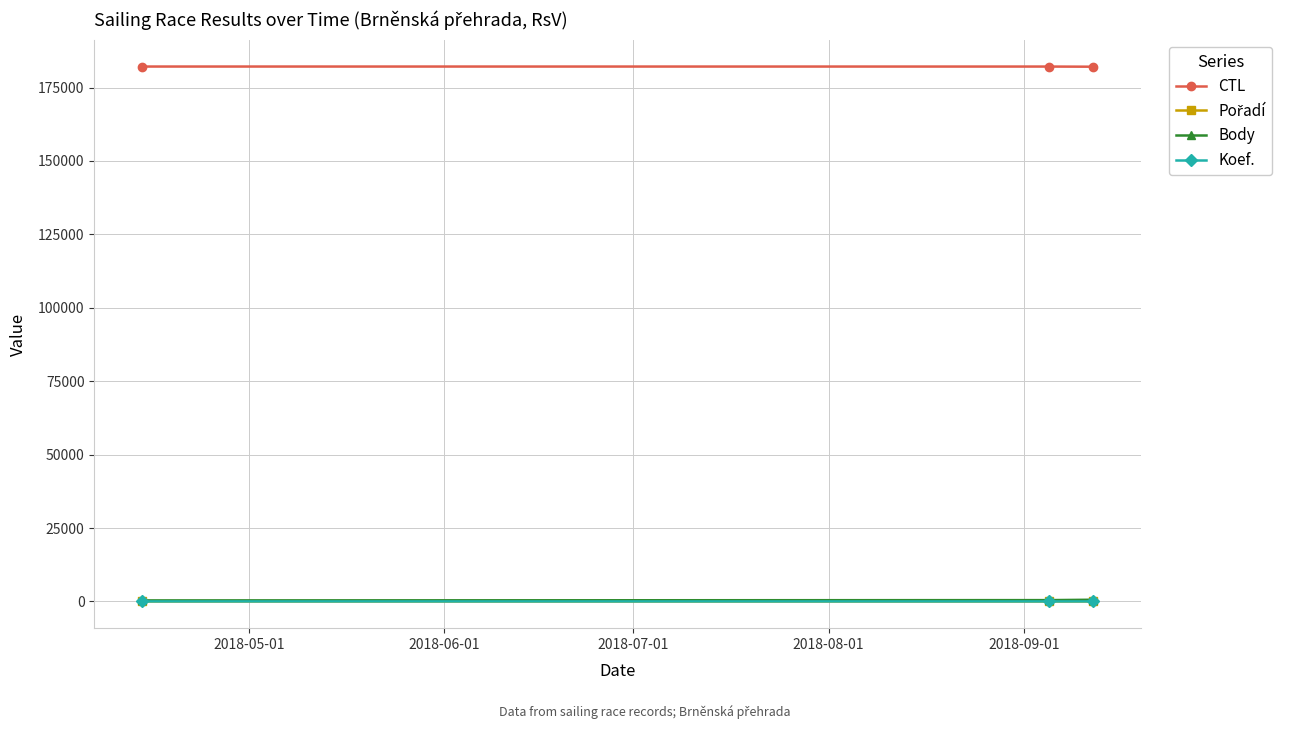

Which series has the largest total across all categories?

CTL